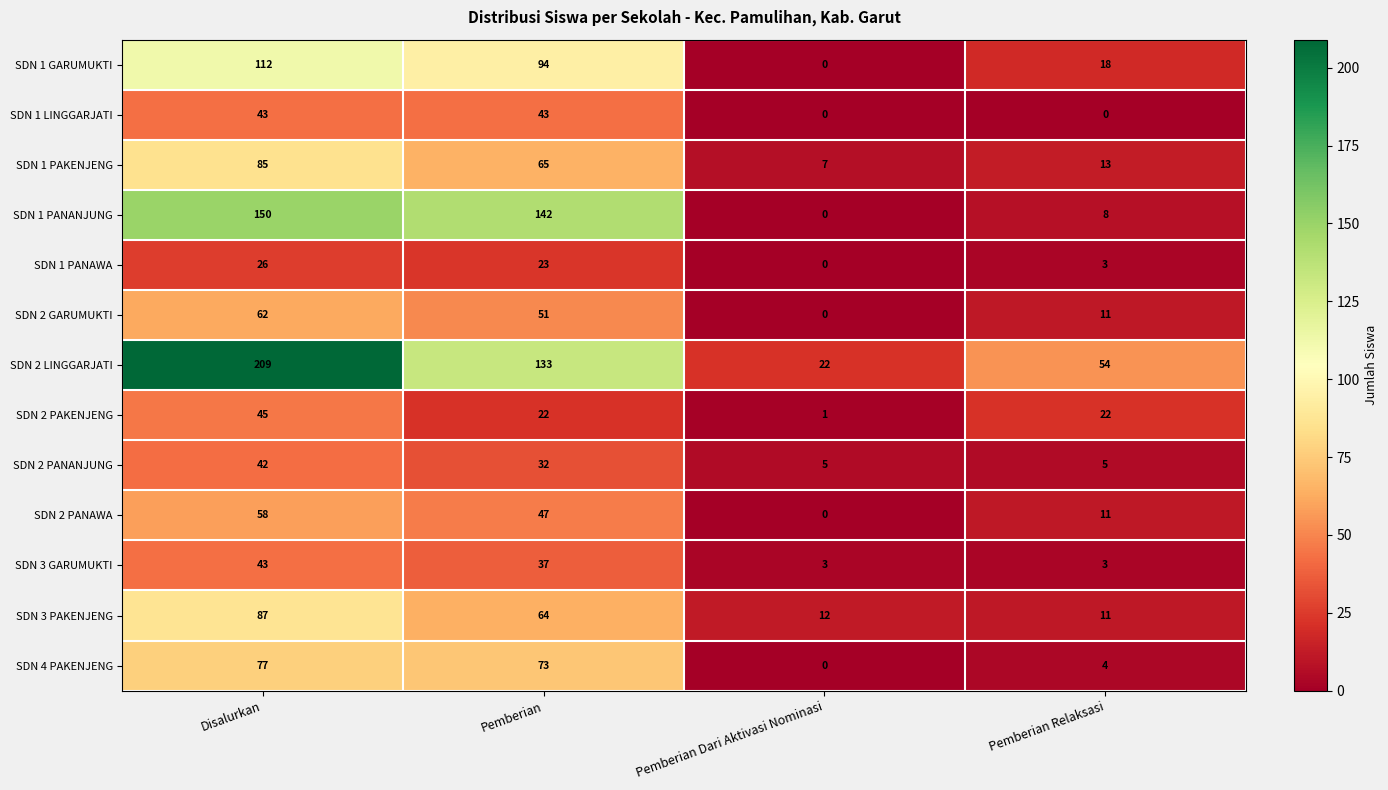

How many values in SDN 1 PANANJUNG are above zero?

3